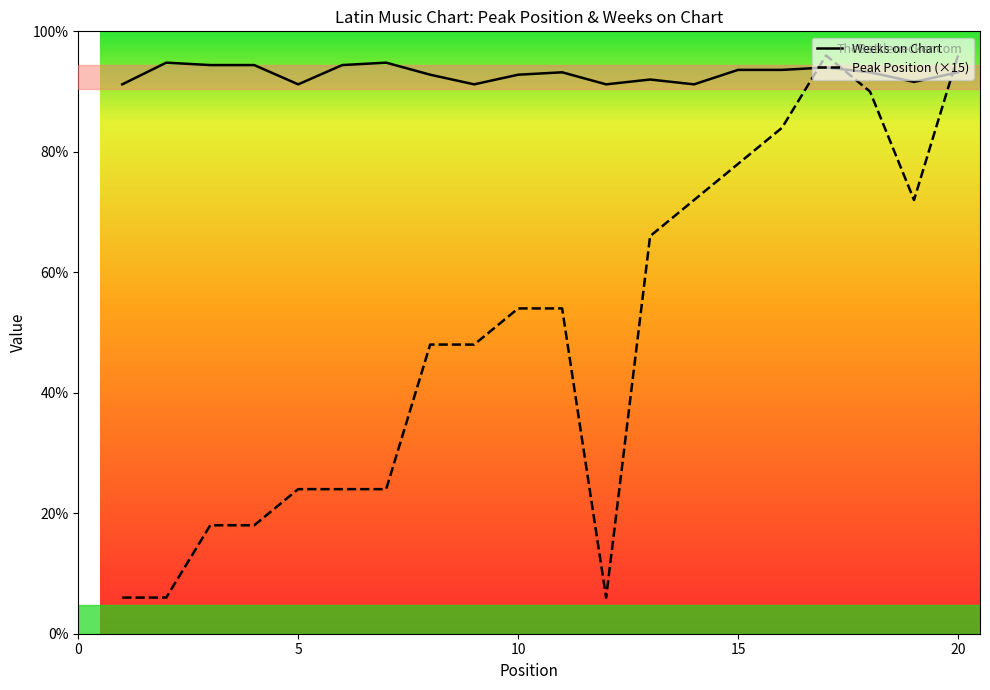

What are all the series names shown in the legend?

Weeks on Chart, Peak Position (×15)